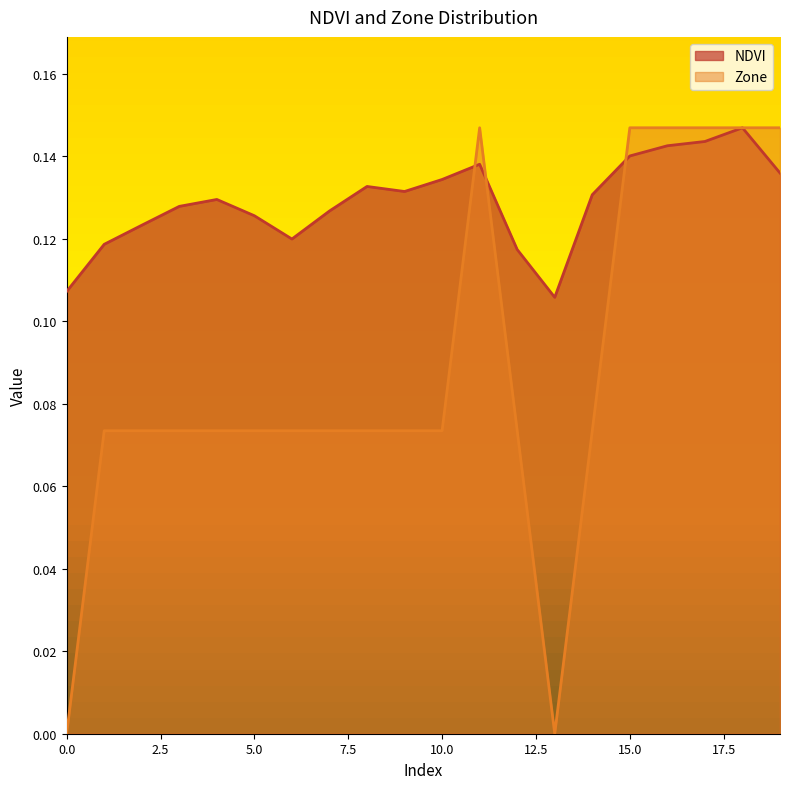

What is the total value across all series at 4?

0.2